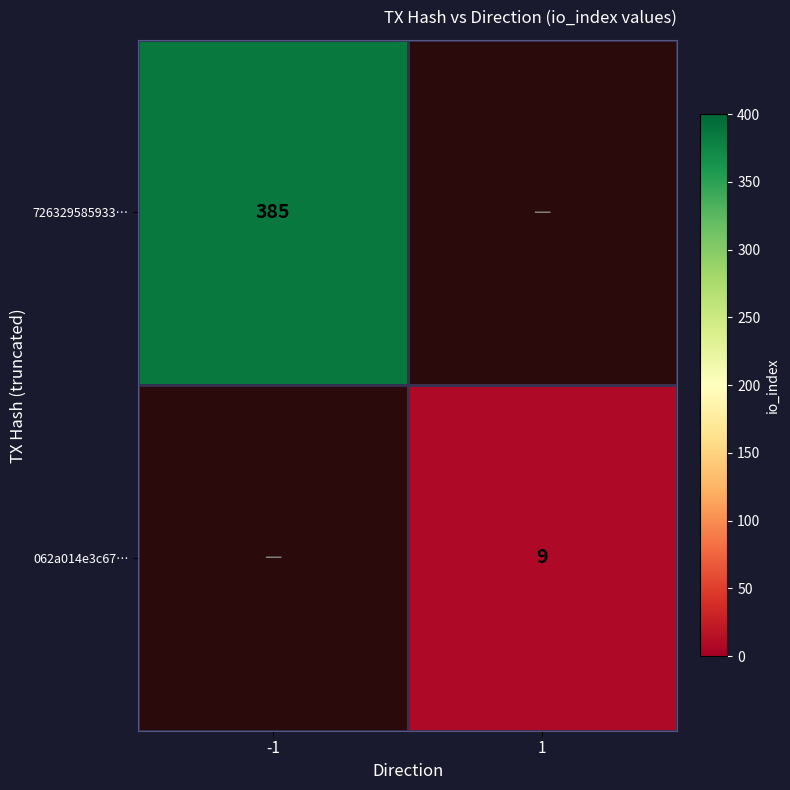

Is it true that 062a014e3c67… equals 4.5 at 1?

False